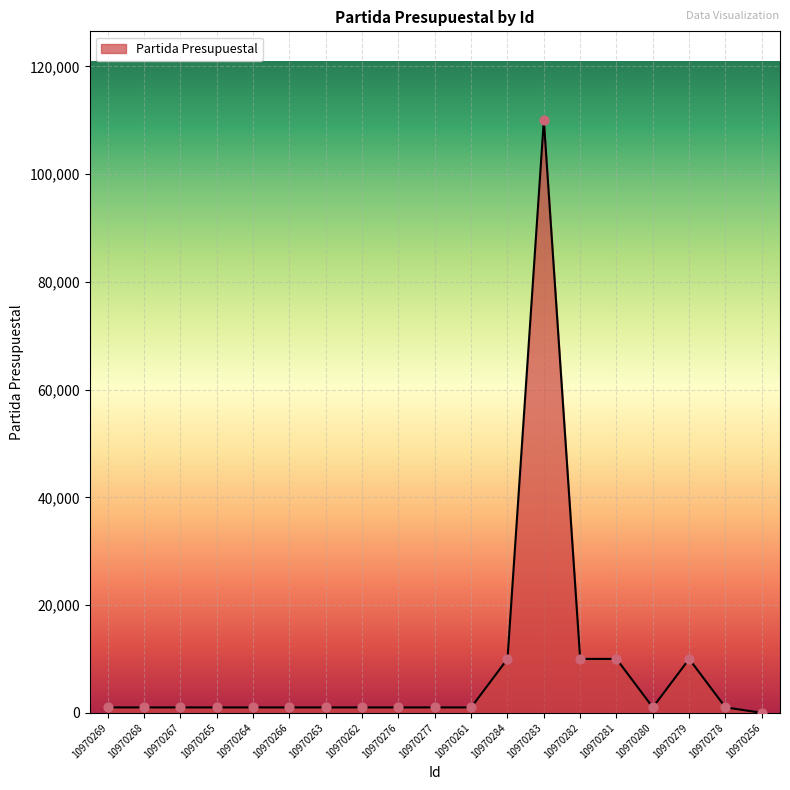

Which has a higher value, 10970282 or 10970256?

10970282